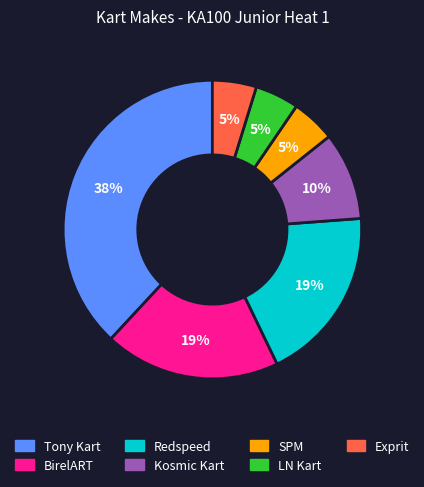

Is the sum of LN Kart and Kosmic Kart greater than half?

No